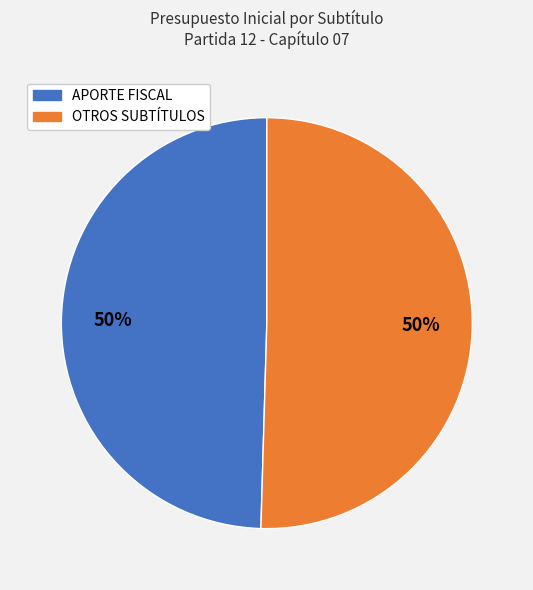

To the nearest percent, what is the average slice percentage?

50%